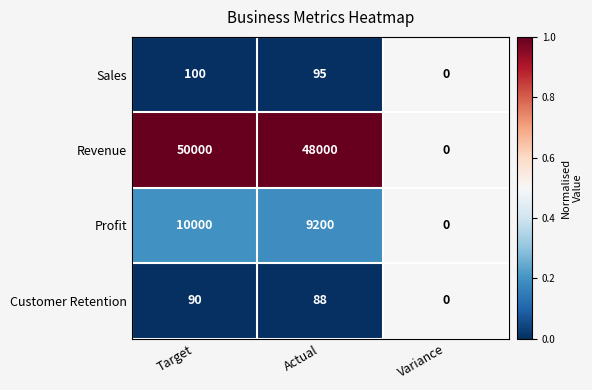

Reading left to right, list all the values displayed in this chart.

Sales: Target=100	Actual=95	Variance=0
Revenue: Target=50000	Actual=48000	Variance=0
Profit: Target=10000	Actual=9200	Variance=0
Customer Retention: Target=90	Actual=88	Variance=0